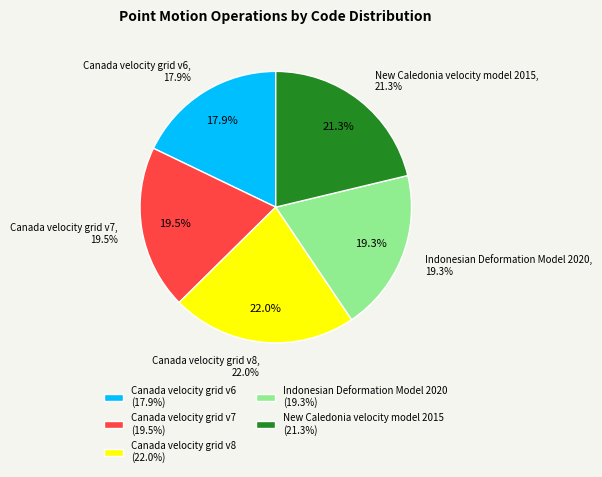

Count the number of slices in the pie.

5